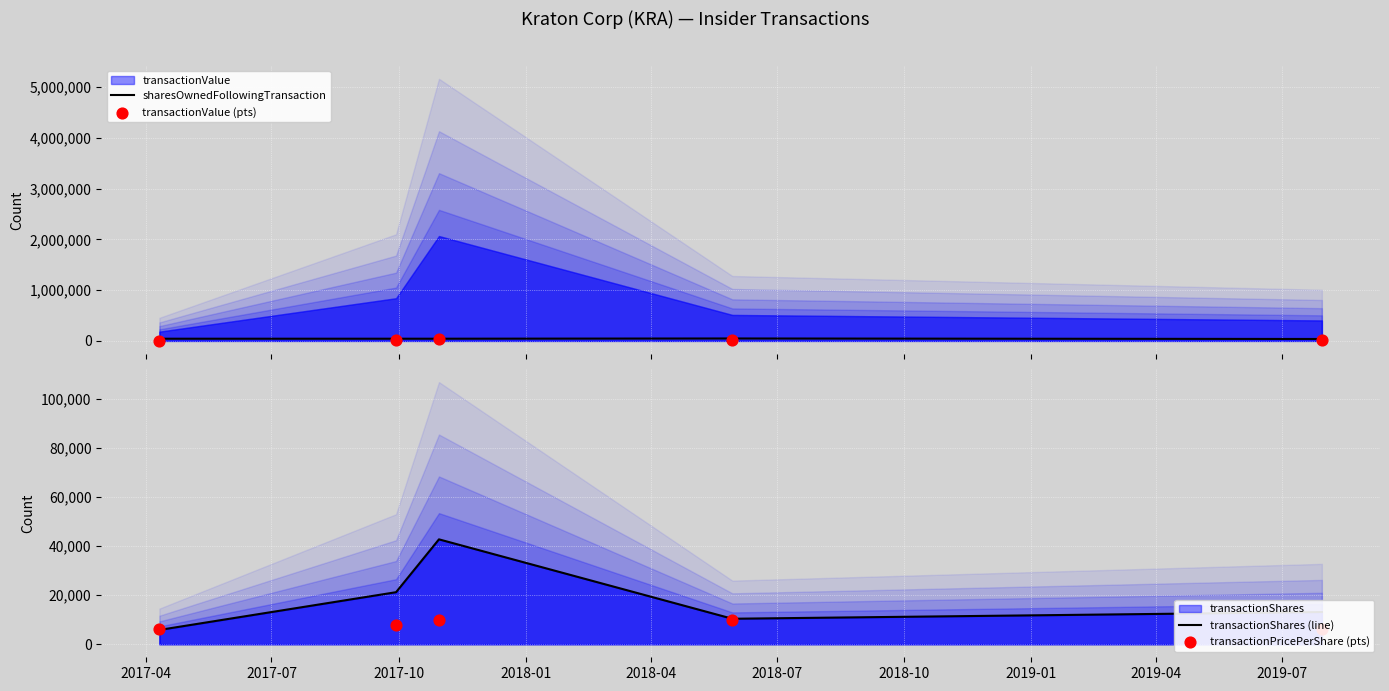

At how many categories does at least one series exceed 4282?

5